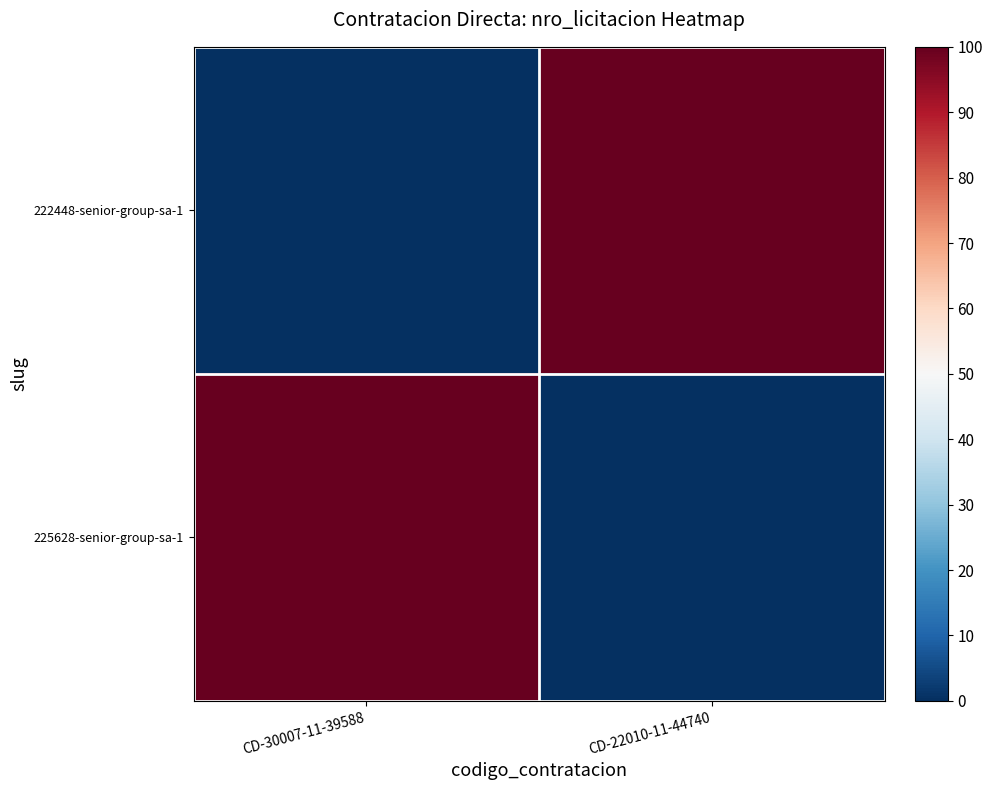

At how many categories does at least one series exceed 22?

2